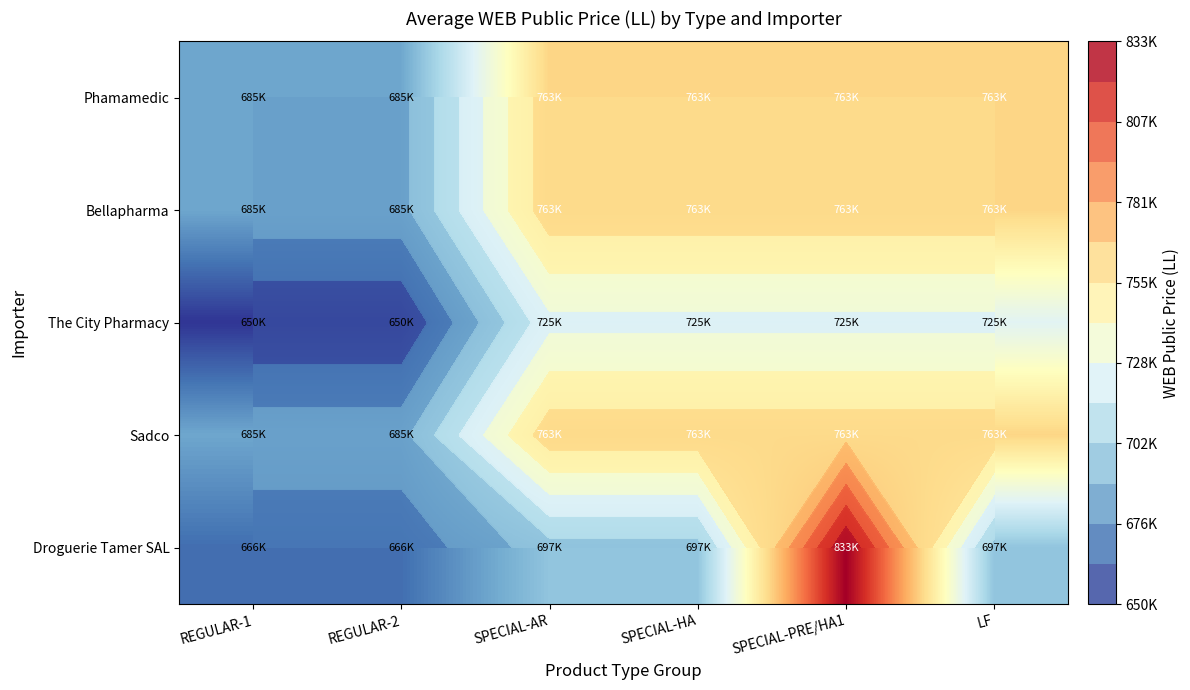

Rank the categories by Droguerie Tamer SAL value from highest to lowest.

SPECIAL-PRE/HA1, SPECIAL-AR, SPECIAL-HA, LF, REGULAR-1, REGULAR-2